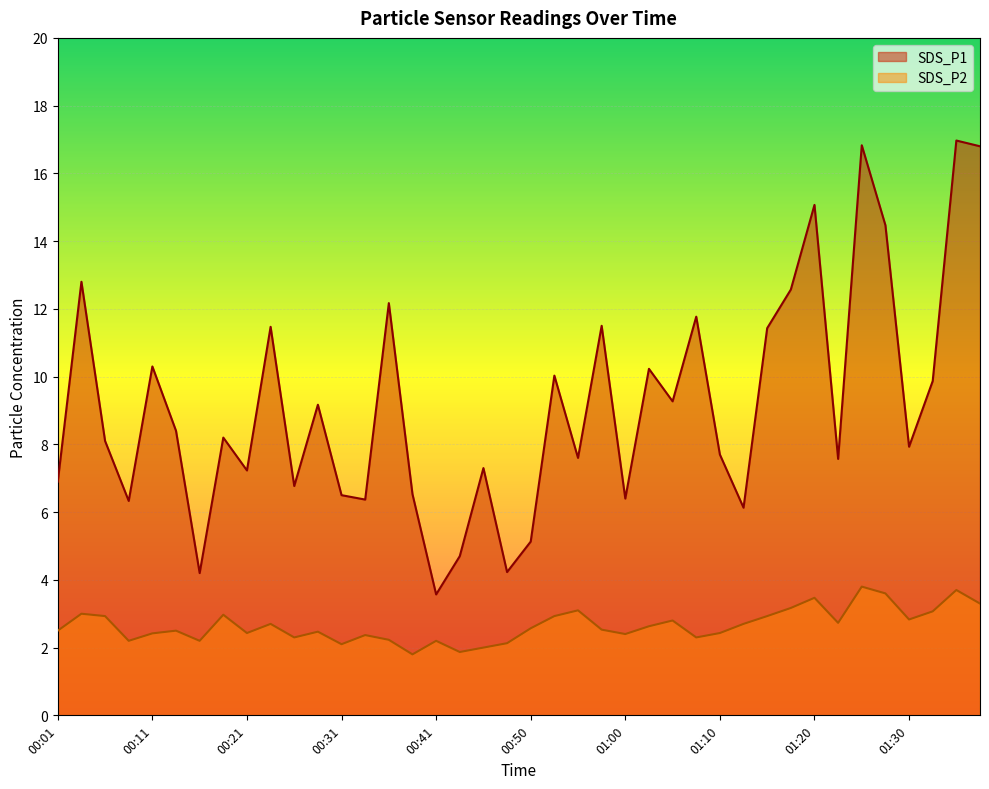

What is the difference between the maximum and minimum values in the SDS_P1 series?

13.4